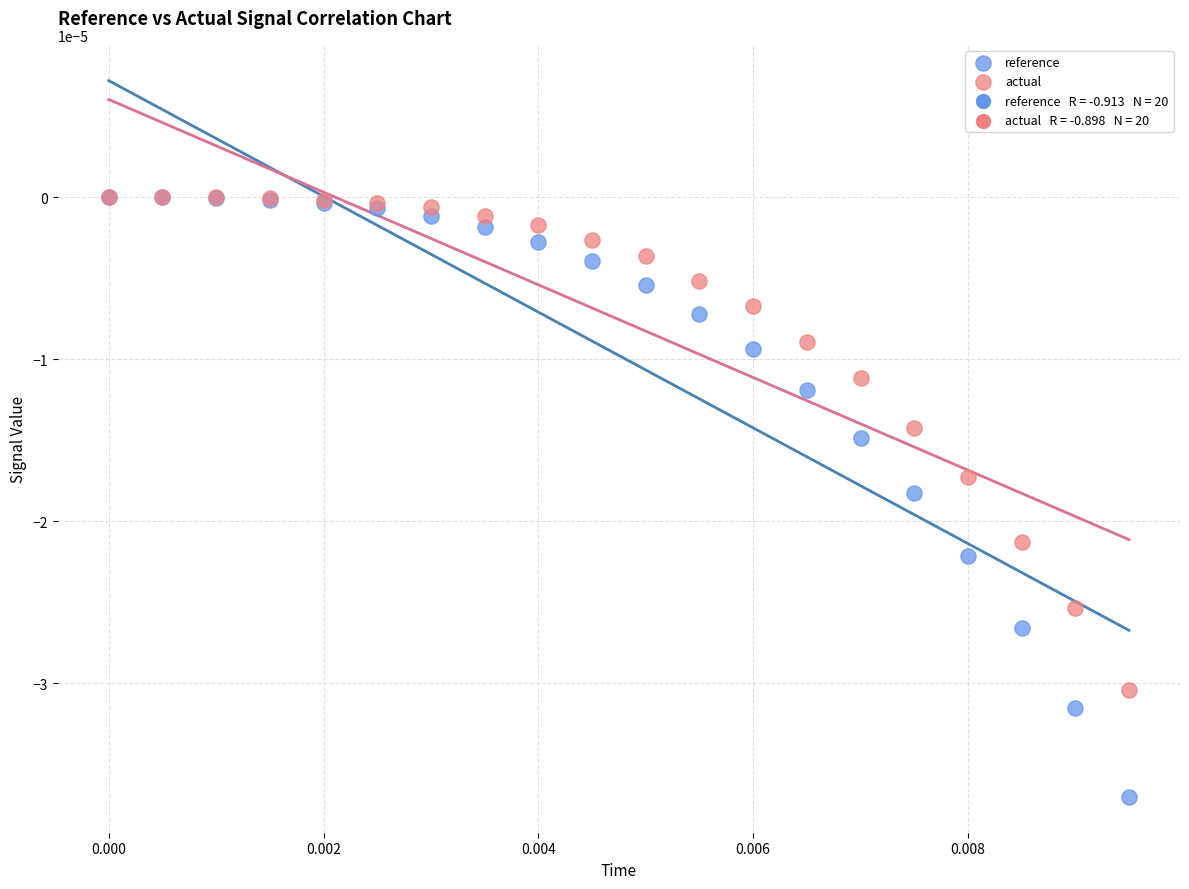

Which series has the widest spread of Y values?

reference